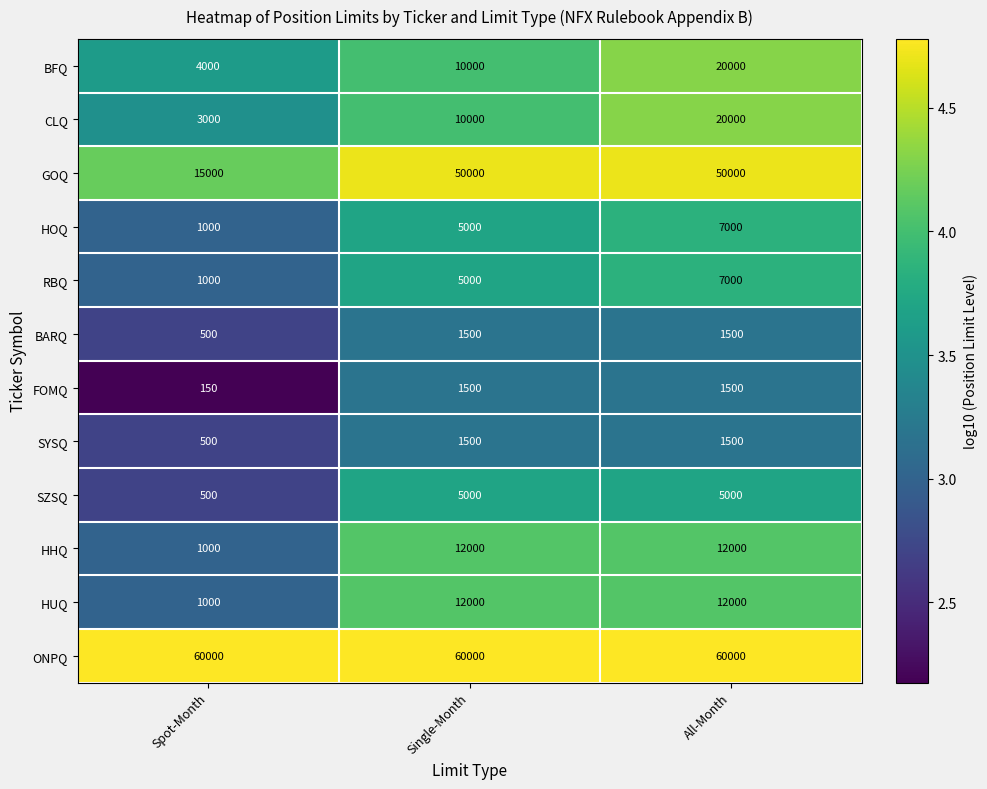

What is the highest value of the HUQ series?

12000